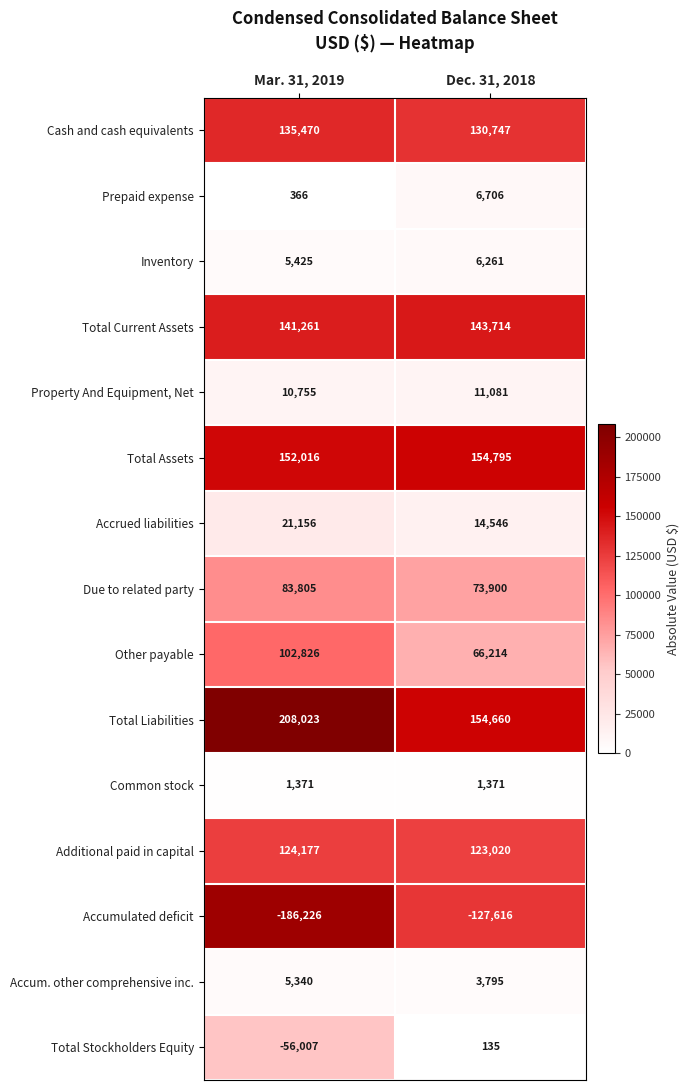

Which series has the largest range (max minus min)?

Accumulated deficit